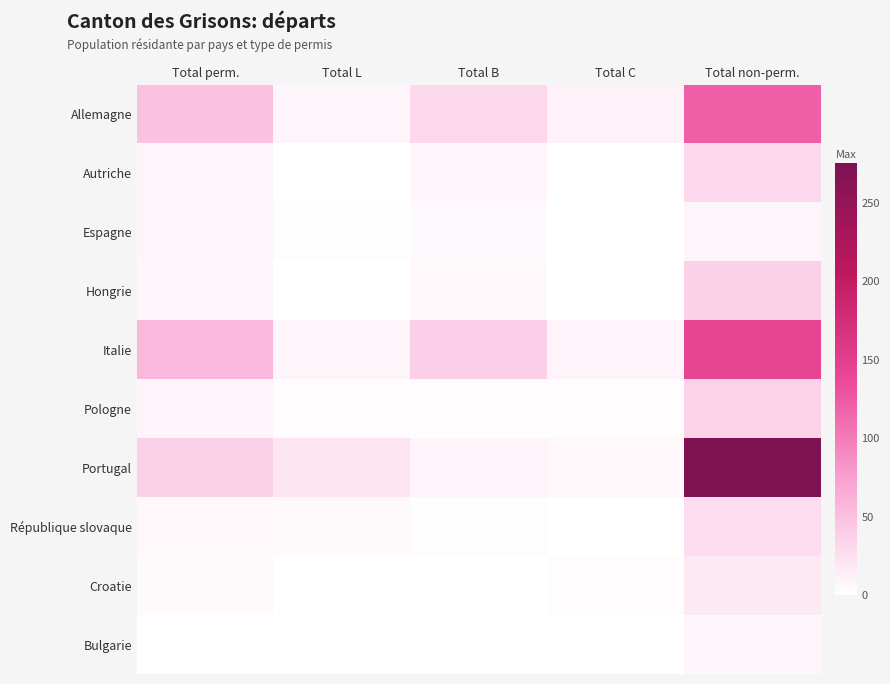

Reading right to left, list all the values displayed in this chart.

Allemagne: Total non-perm.=121	Total C=10	Total B=31	Total L=8	Total perm.=49
Autriche: Total non-perm.=31	Total C=1	Total B=7	Total L=0	Total perm.=8
Espagne: Total non-perm.=8	Total C=1	Total B=5	Total L=2	Total perm.=8
Hongrie: Total non-perm.=36	Total C=0	Total B=6	Total L=1	Total perm.=7
Italie: Total non-perm.=142	Total C=9	Total B=38	Total L=8	Total perm.=55
Pologne: Total non-perm.=35	Total C=3	Total B=3	Total L=3	Total perm.=9
Portugal: Total non-perm.=275	Total C=6	Total B=9	Total L=21	Total perm.=36
République slovaque: Total non-perm.=27	Total C=0	Total B=2	Total L=4	Total perm.=6
Croatie: Total non-perm.=18	Total C=3	Total B=0	Total L=1	Total perm.=4
Bulgarie: Total non-perm.=7	Total C=0	Total B=0	Total L=0	Total perm.=0